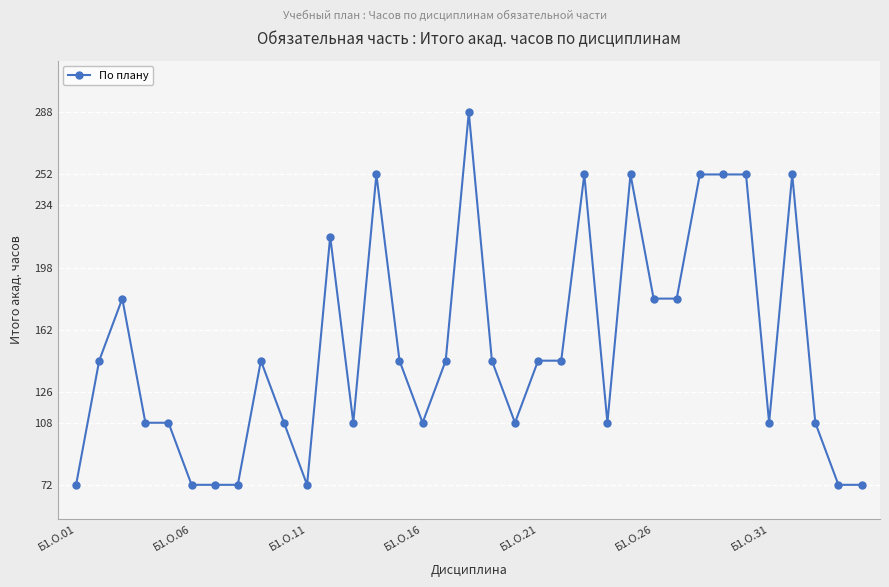

How many values are below 144?

16